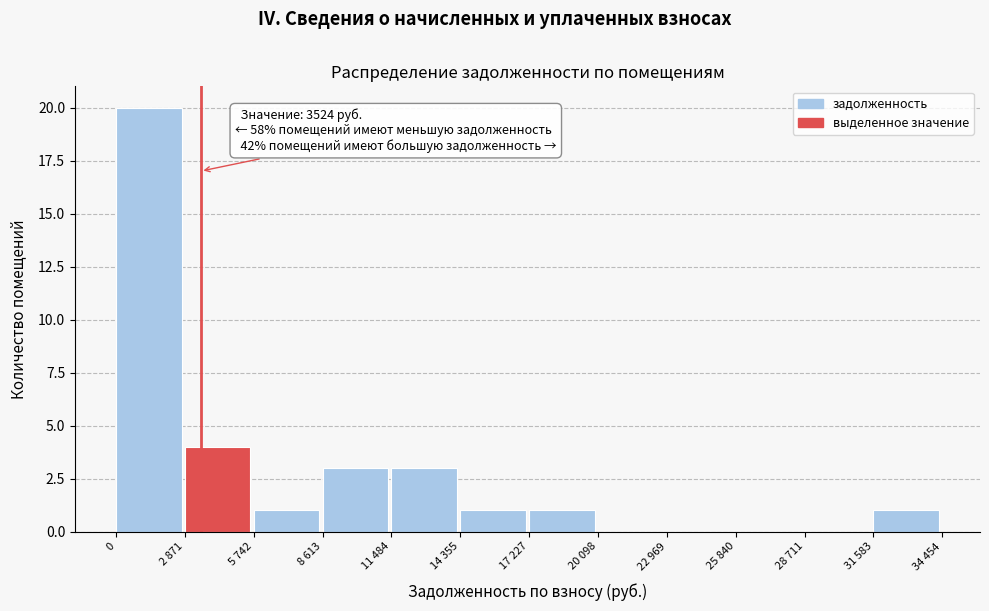

Reading right to left, list all the values displayed in this chart.

31 583=1	28 711=0	25 840=0	22 969=0	20 098=0	17 227=1	14 355=1	11 484=3	8 613=3	5 742=1	2 871=4	0=20